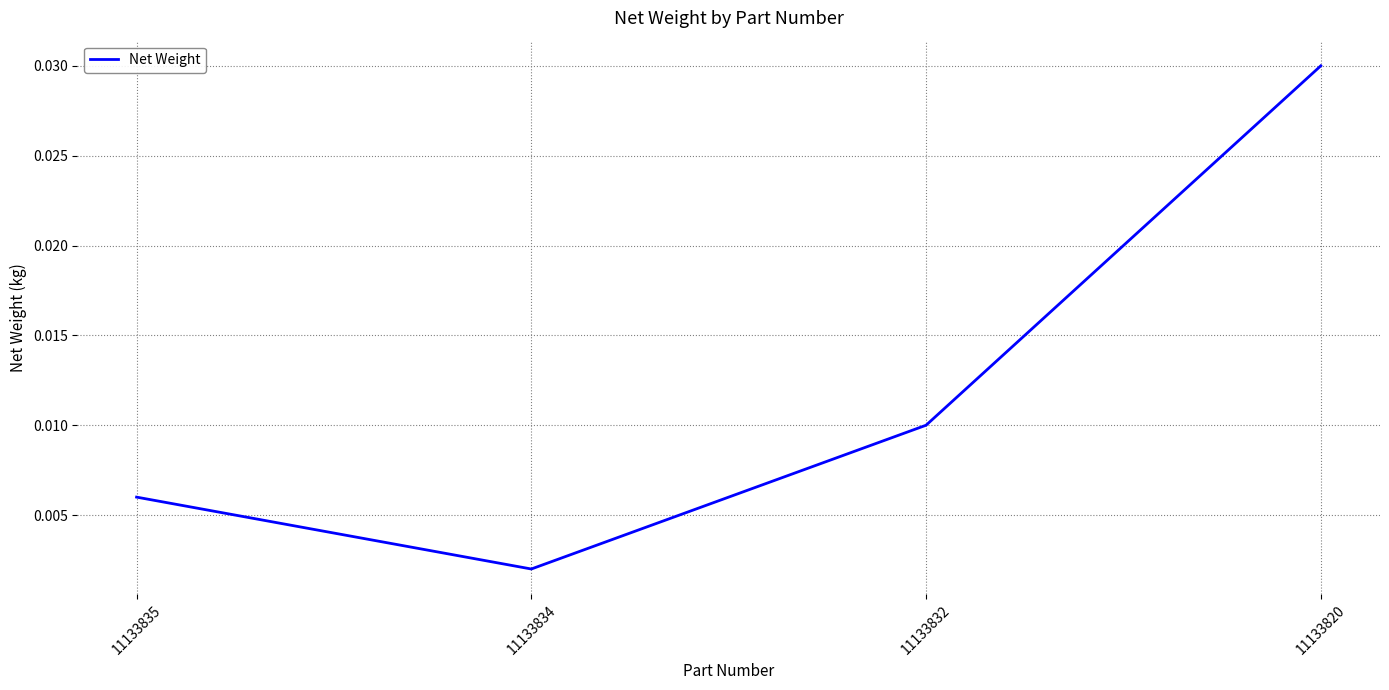

List the labels in order of value, smallest first.

11133834, 11133835, 11133832, 11133820